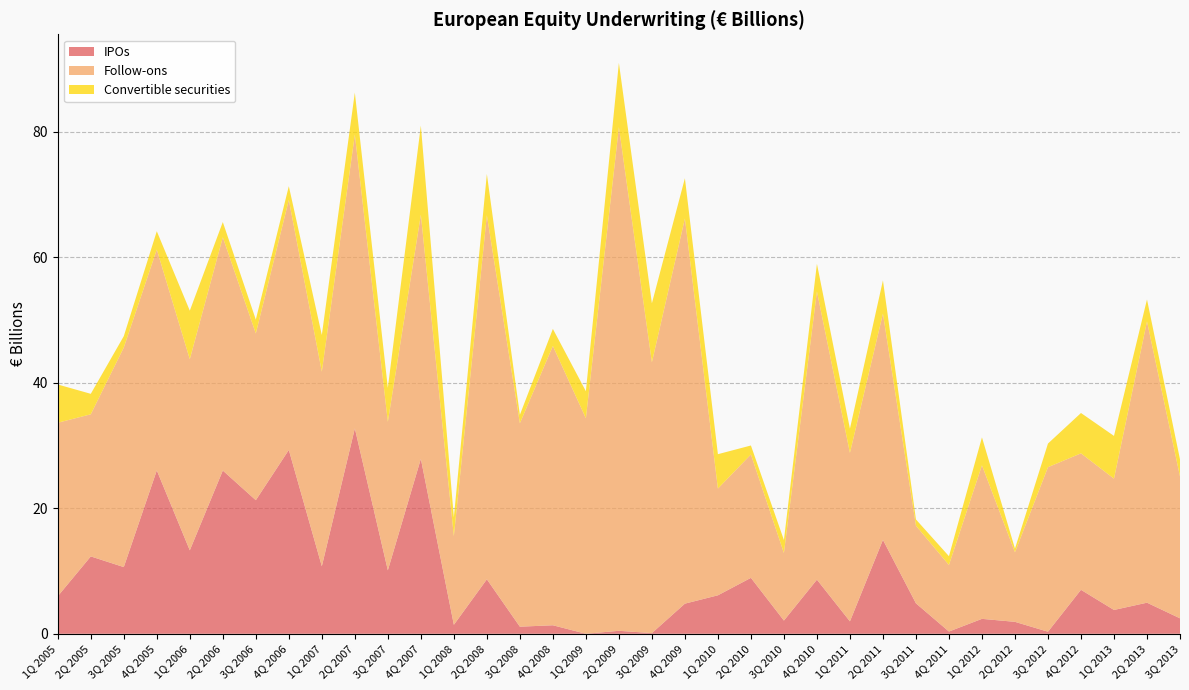

Reading left to right, extract all data points from this chart.

IPOs: 6.0	12.3	10.6	26.0	13.3	26.0	21.3	29.3	10.8	32.7	10.1	27.9	1.4	8.7	1.1	1.4	0.0	0.5	0.1	4.8	6.1	8.9	2.1	8.6	2.0	15.0	4.8	0.4	2.4	1.9	0.3	7.0	3.8	5.0	2.5
Follow-ons: 27.6	22.6	35.0	35.2	30.4	37.2	26.6	39.8	31.0	46.8	23.7	38.9	14.1	58.0	32.4	44.5	34.3	80.2	43.1	61.4	17.0	19.7	10.8	45.9	26.8	36.0	12.4	10.6	24.5	11.1	26.2	21.7	20.9	44.8	22.6
Convertible securities: 6.1	3.3	1.8	2.9	7.7	2.4	2.2	2.2	5.8	6.7	5.4	14.2	3.0	6.6	1.3	2.7	4.3	10.2	9.4	6.4	5.5	1.4	2.1	4.4	3.9	5.3	1.0	1.4	4.4	0.6	3.8	6.4	6.8	3.5	2.7